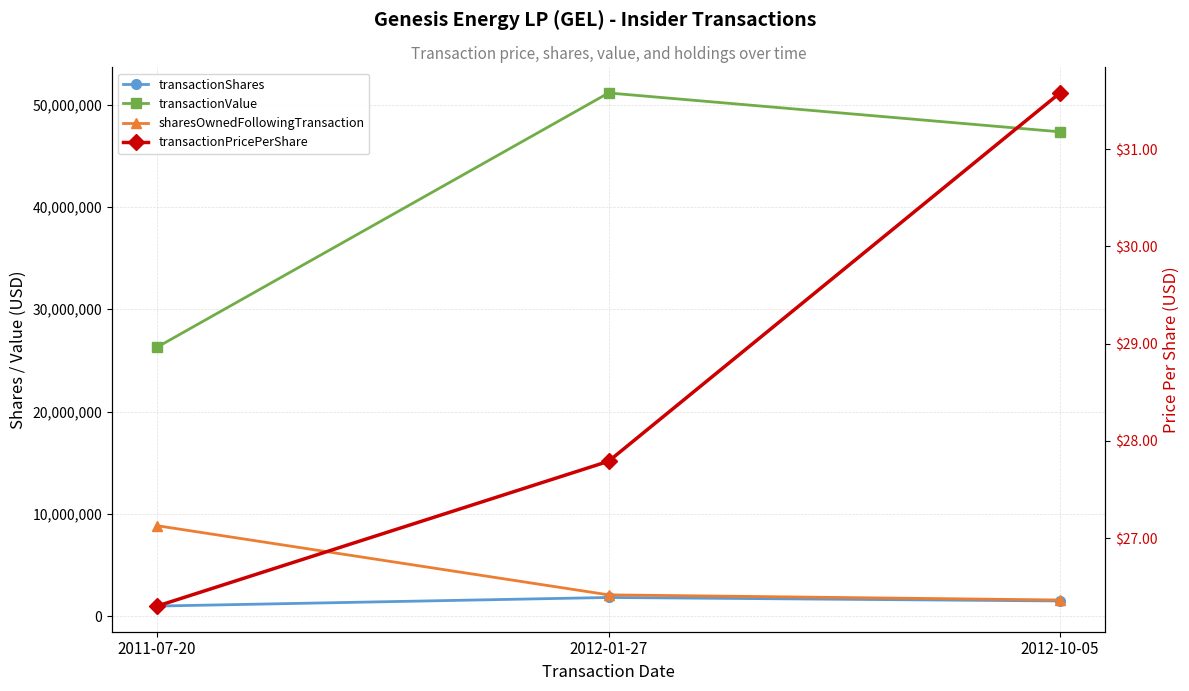

Reading left to right, what are all the values shown in this chart?

transactionShares: 1000000.0	1840000.0	1498984.0
transactionValue: 26300000.0	51133600.0	47337784.0
sharesOwnedFollowingTransaction: 8852169.0	2095571.0	1590765.0
transactionPricePerShare: 26.3	27.8	31.6